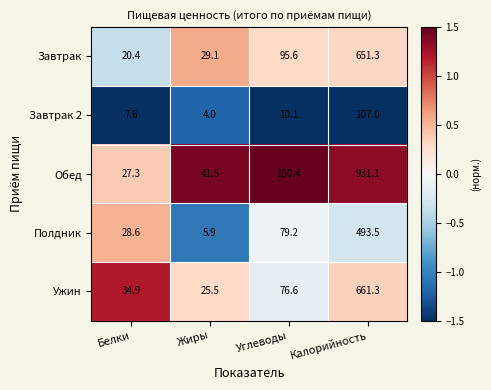

Which series has the widest spread of values?

Обед